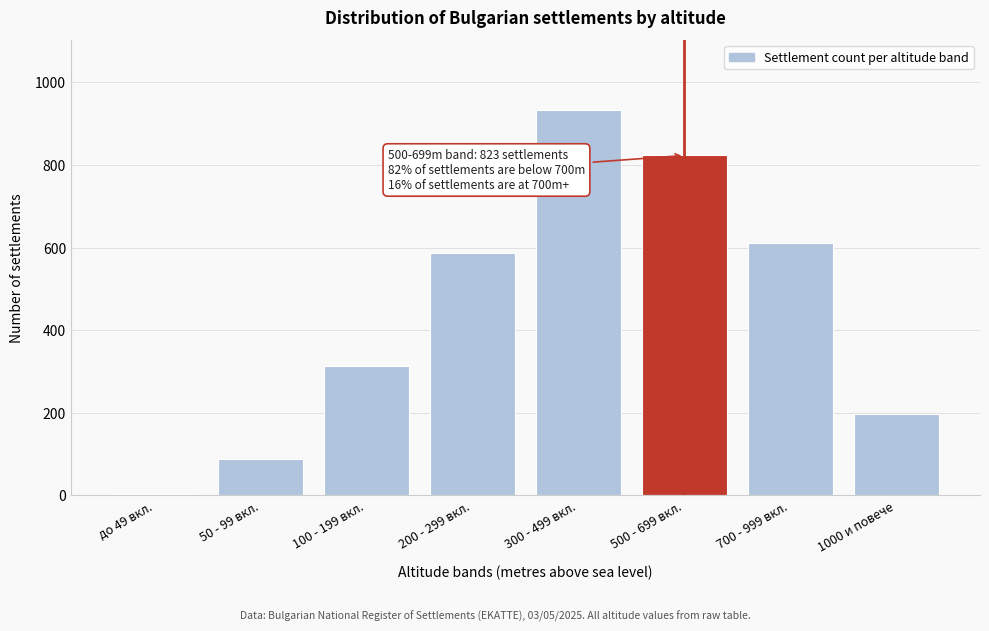

Reading left to right, what are all the values shown in this chart?

до 49 вкл.=3	50 - 99 вкл.=89	100 - 199 вкл.=312	200 - 299 вкл.=587	300 - 499 вкл.=934	500 - 699 вкл.=823	700 - 999 вкл.=612	1000 и повече=198